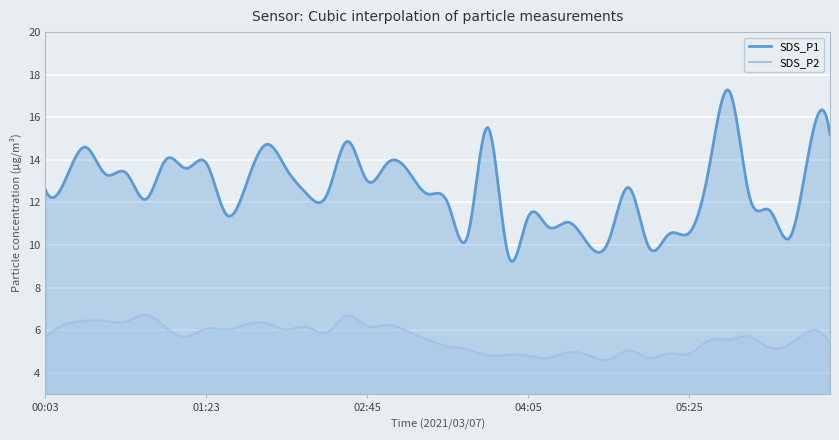

Which series has the largest total across all categories?

SDS_P1